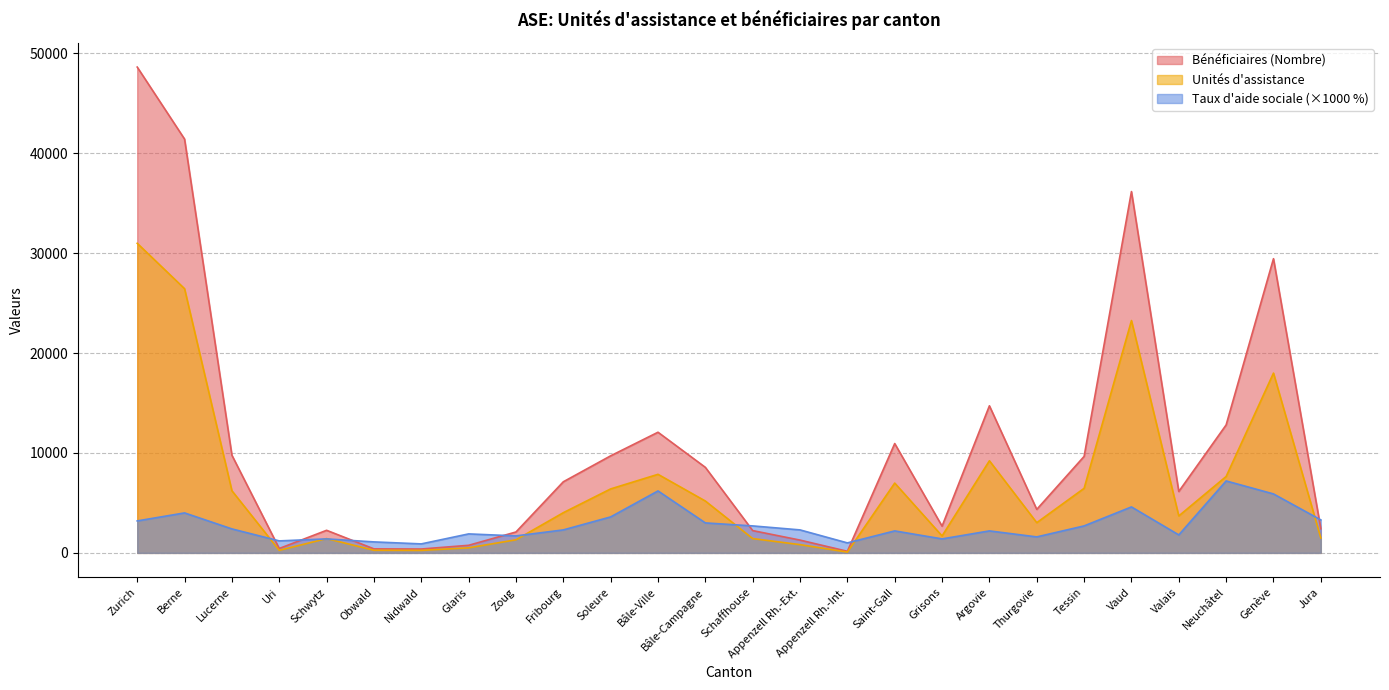

Which series has the widest spread of values?

Bénéficiaires (Nombre)